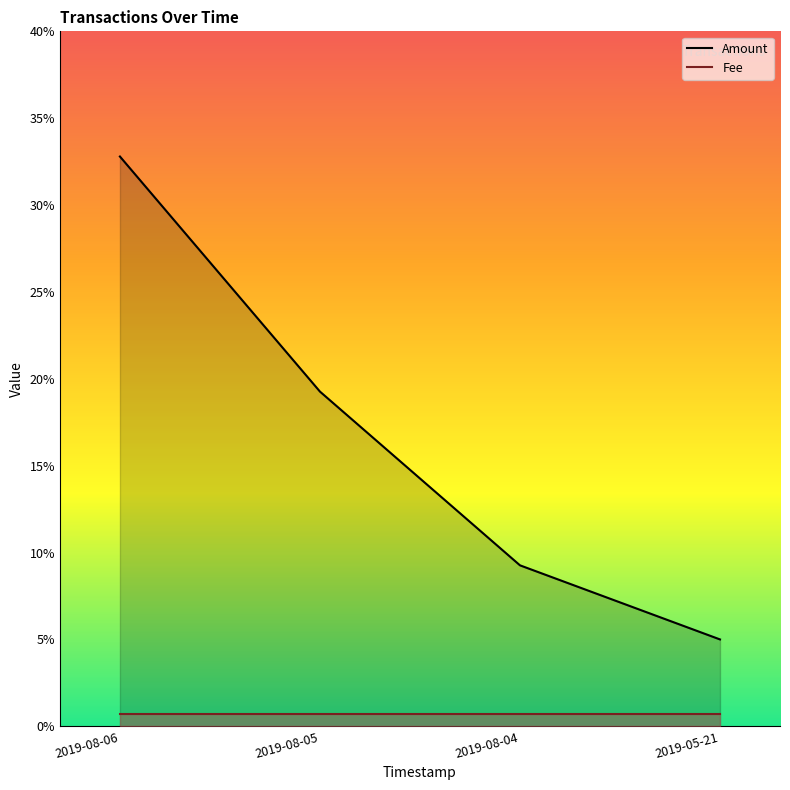

What is the maximum value for Amount?

0.3